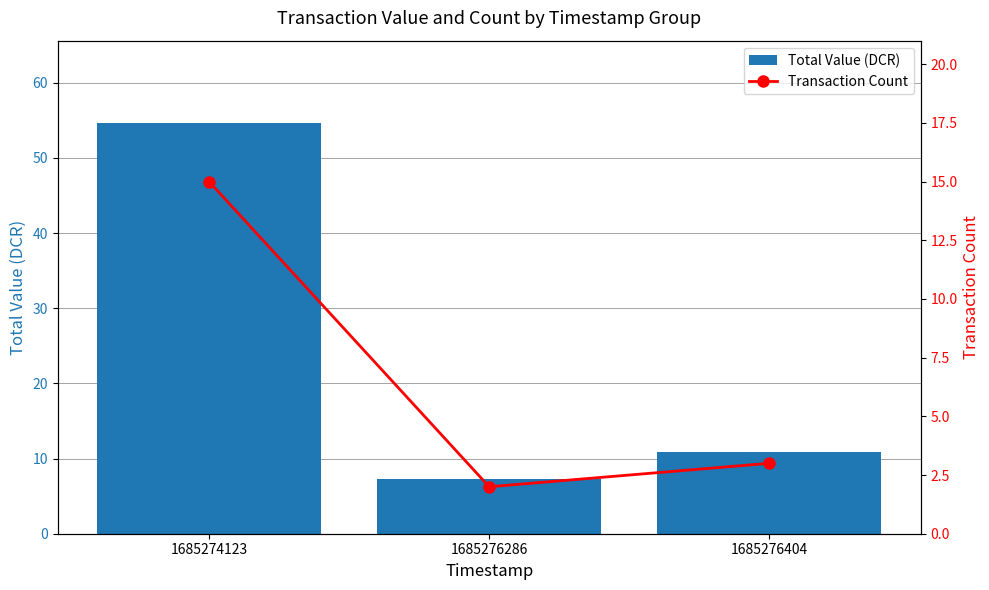

The Transaction Count series shows 4.2 at 1685276404. True or false?

False